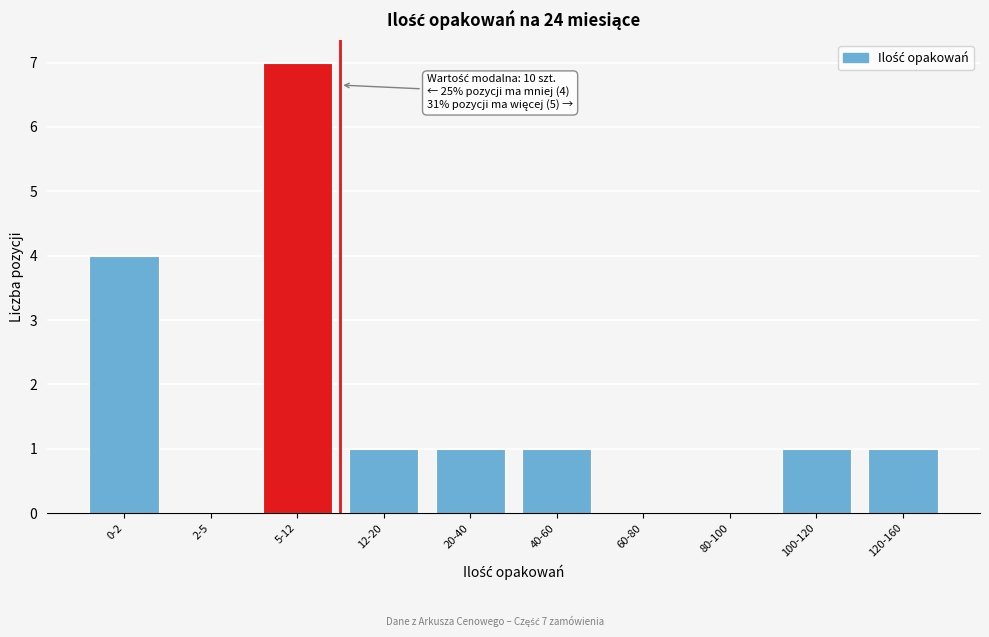

Reading left to right, transcribe all the data shown in this chart.

0-2=4	2-5=0	5-12=7	12-20=1	20-40=1	40-60=1	60-80=0	80-100=0	100-120=1	120-160=1